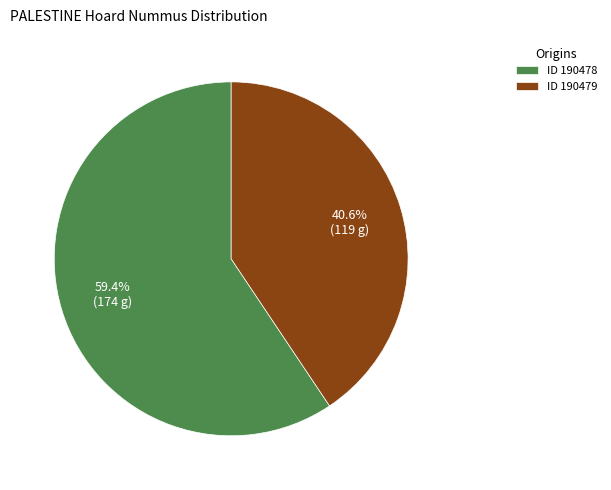

Which category has the smallest portion of the pie?

ID 190479